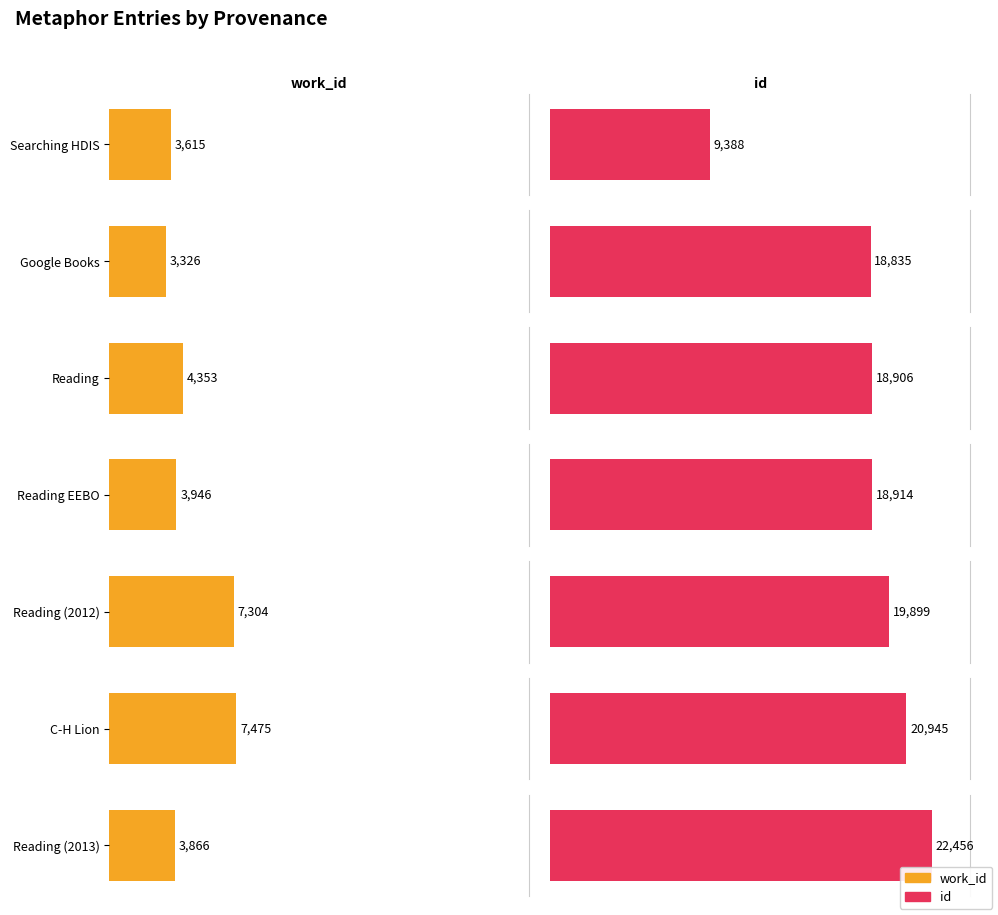

What is the value of the id bar at the 6th from the left?

20945